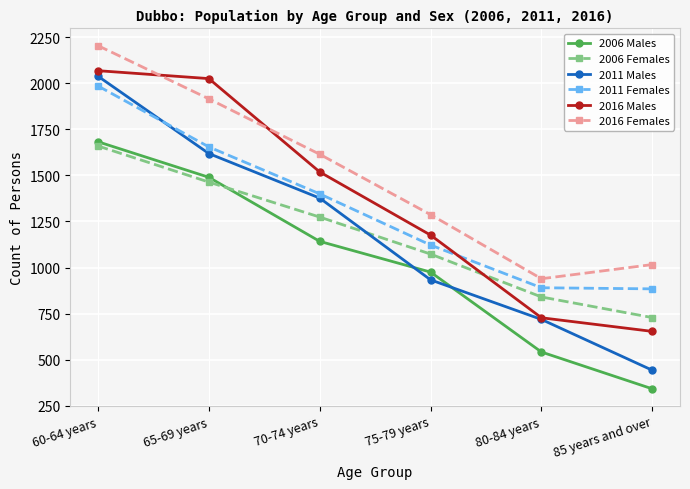

Rank the series by their maximum value, from highest to lowest.

2016 Females, 2016 Males, 2011 Males, 2011 Females, 2006 Males, 2006 Females